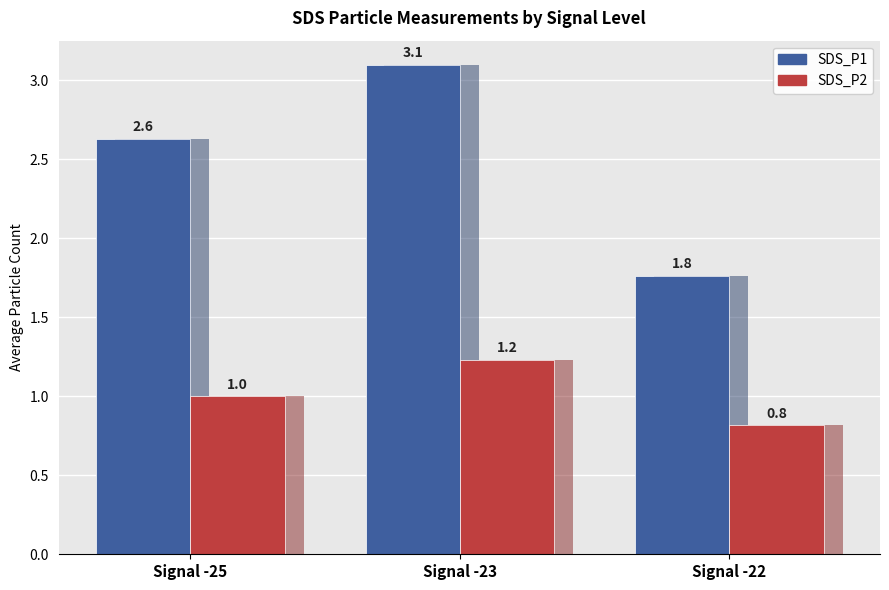

At which label does SDS_P2 reach its minimum?

Signal -22